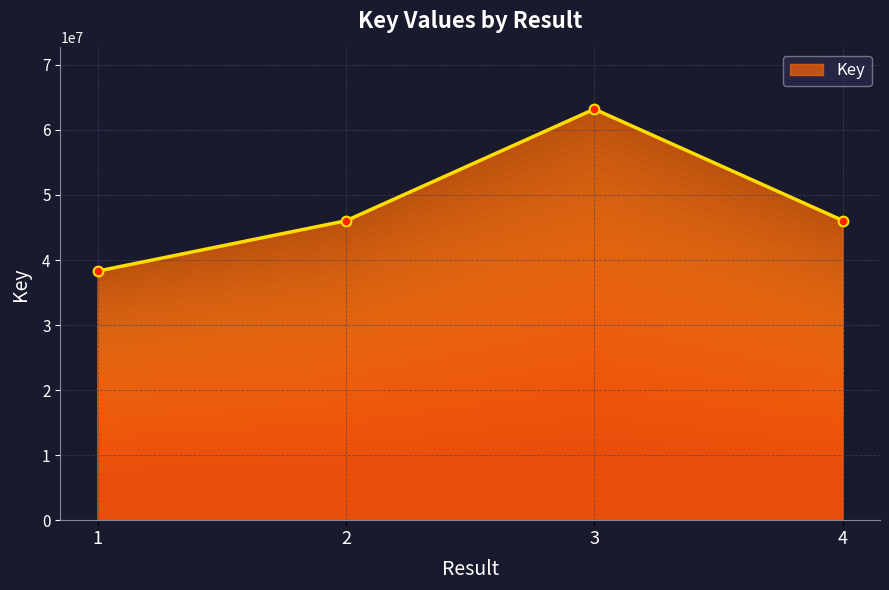

What is the difference between the second highest and minimum values?

7779564